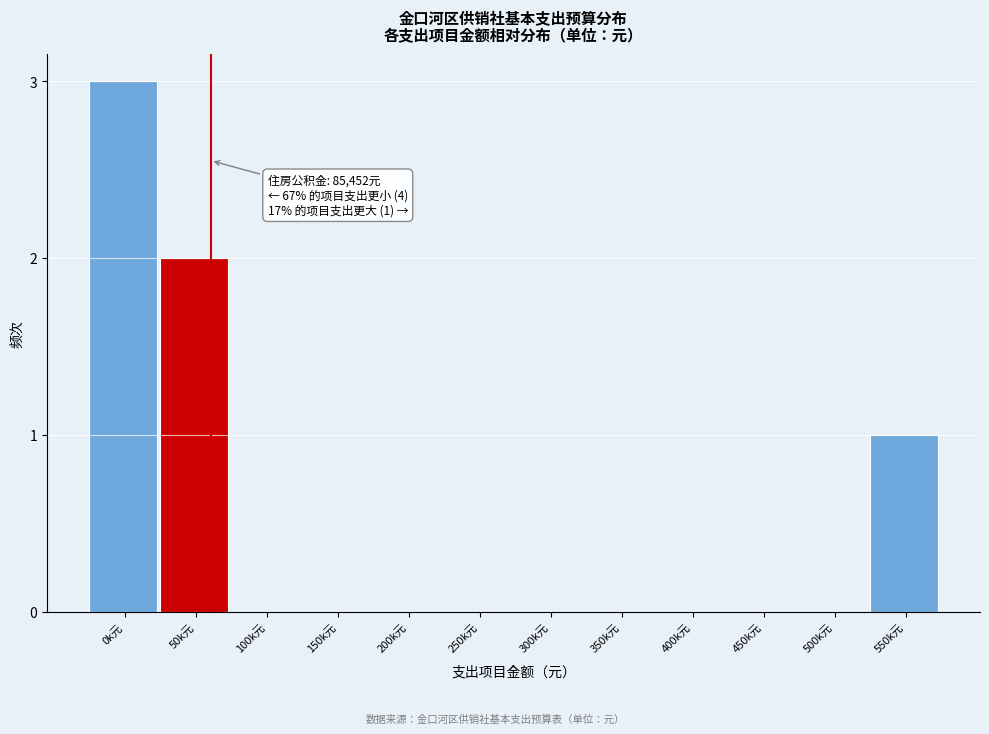

Reading left to right, transcribe all the data shown in this chart.

0k元=3	50k元=2	100k元=0	150k元=0	200k元=0	250k元=0	300k元=0	350k元=0	400k元=0	450k元=0	500k元=0	550k元=1